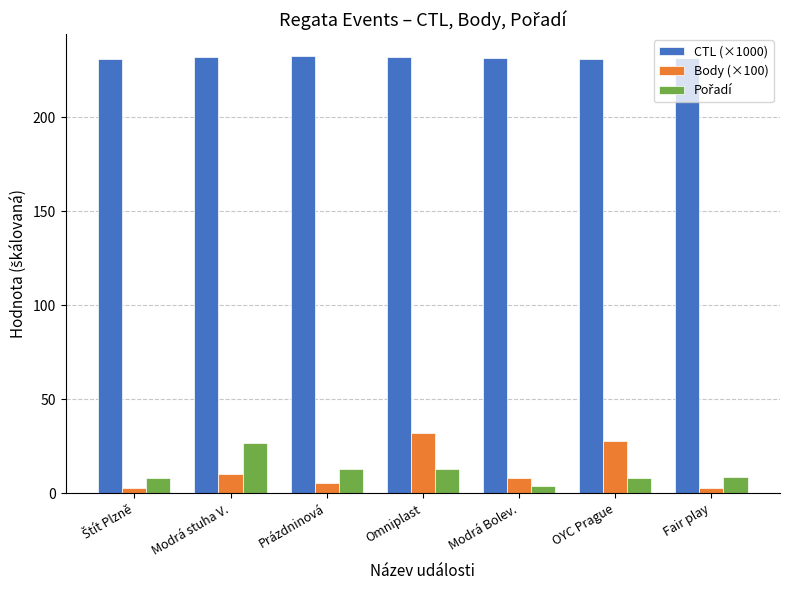

What is the difference between the CTL (×1000) values at Omniplast and OYC Prague?

1.0